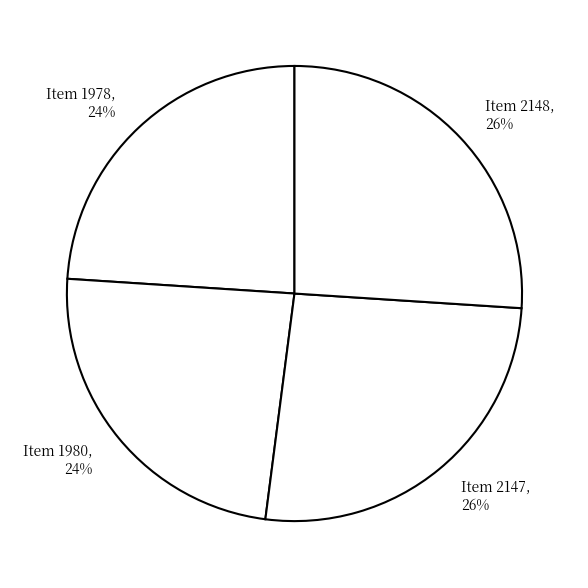

Approximately how many times larger is the value at Item 2148 compared to Item 2147?

1.0